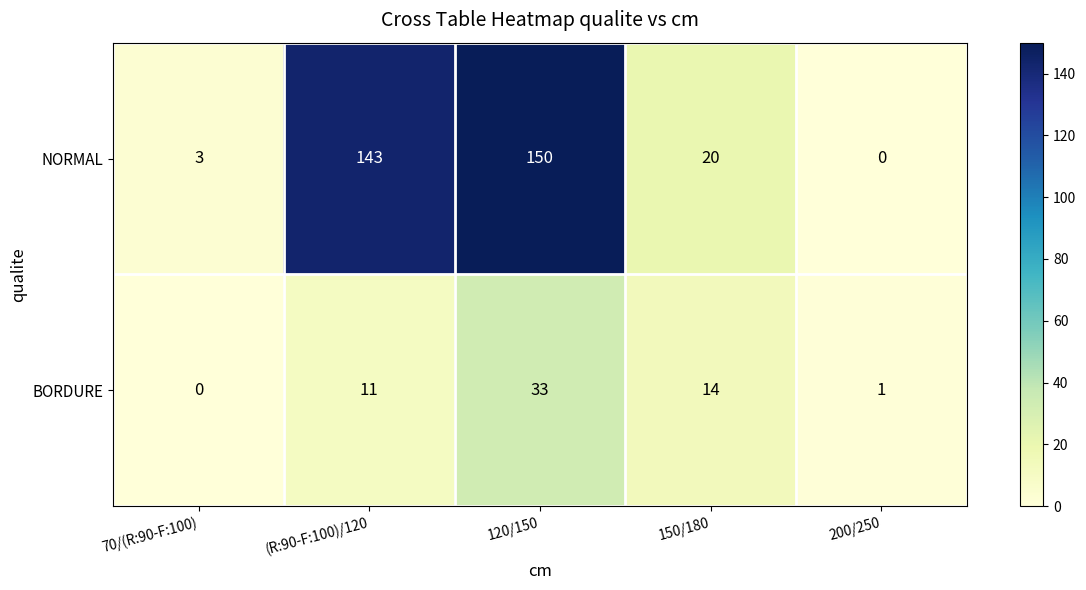

Count the number of categories in the chart.

5